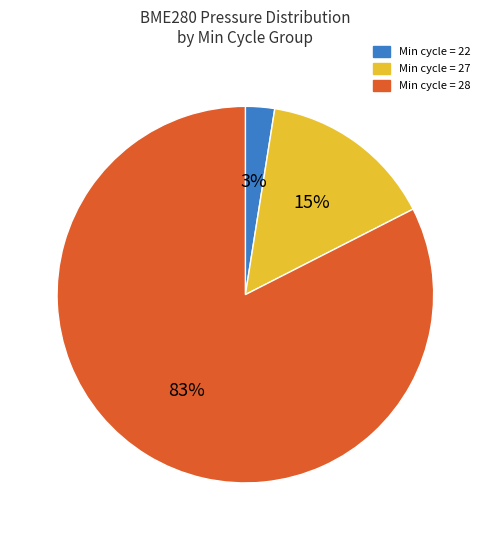

To the nearest percent, what is the average slice percentage?

33%